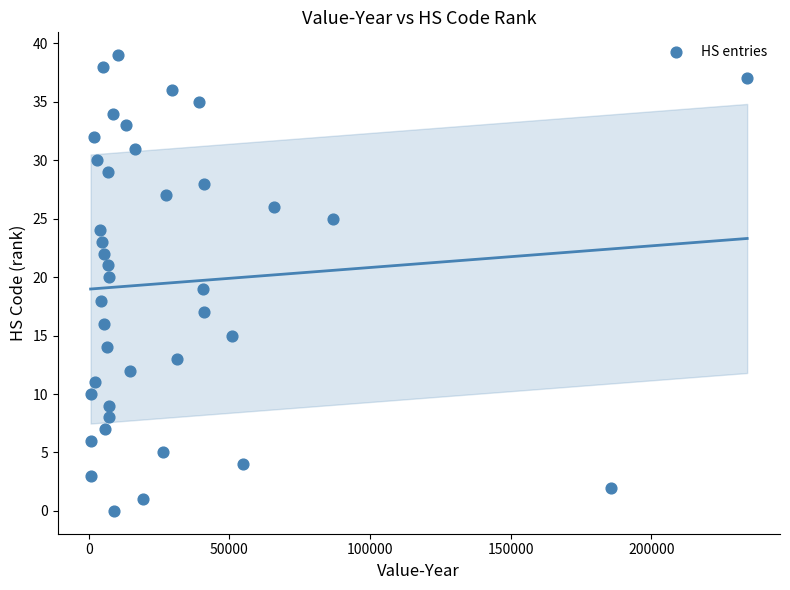

What is the range of X values (max minus min)?

233425